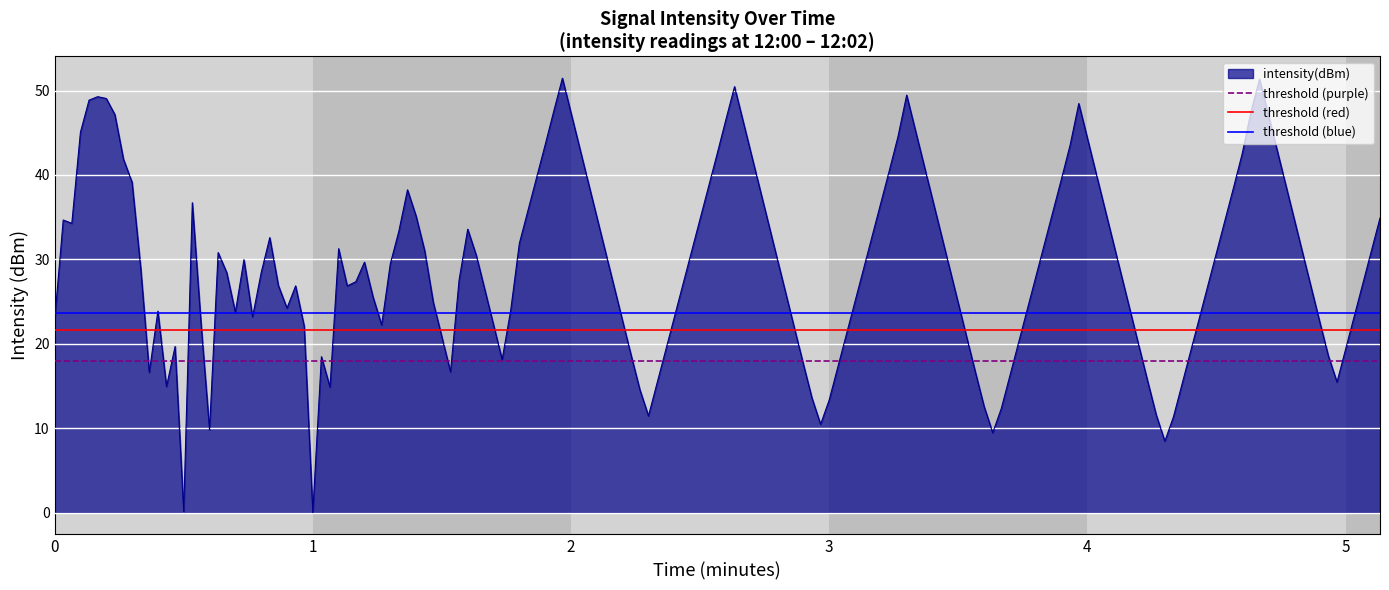

Does the chart display data point markers on the line(s)?

No